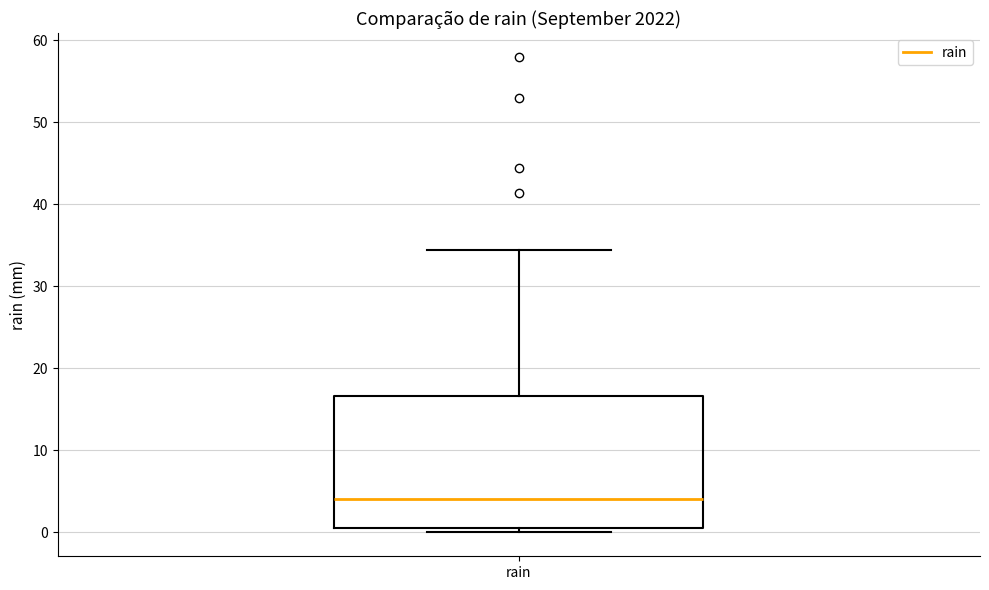

Read this box plot against the y-axis: the position of the median line, the range covered by the box, and the ends of both whiskers. The values are not printed on the chart, so give them approximately, as read against the axis.

median 4, box 1 to 17, whiskers 0 to 34